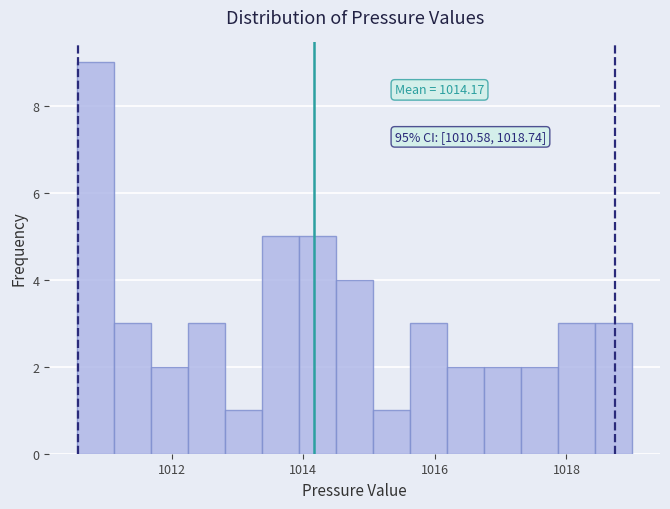

Read against the x-axis, roughly where is the centre of the tallest bar?

1010.8